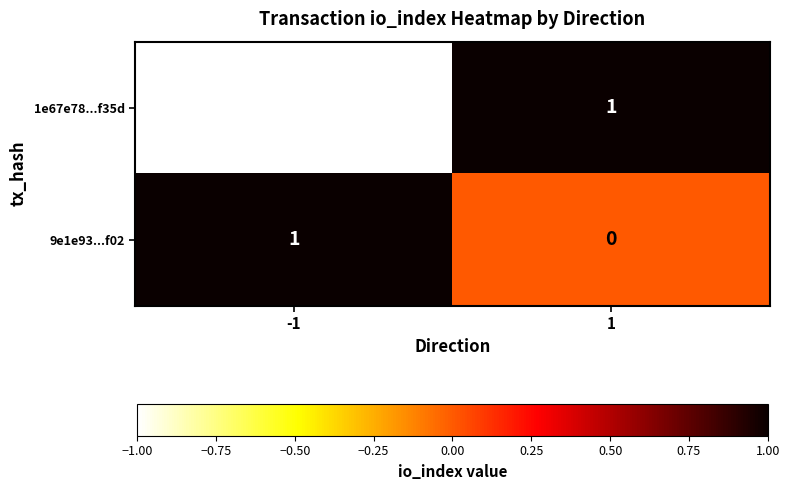

Reading left to right, list all the values displayed in this chart.

1e67e78...f35d: -1=-1	1=1
9e1e93...f02: -1=1	1=0